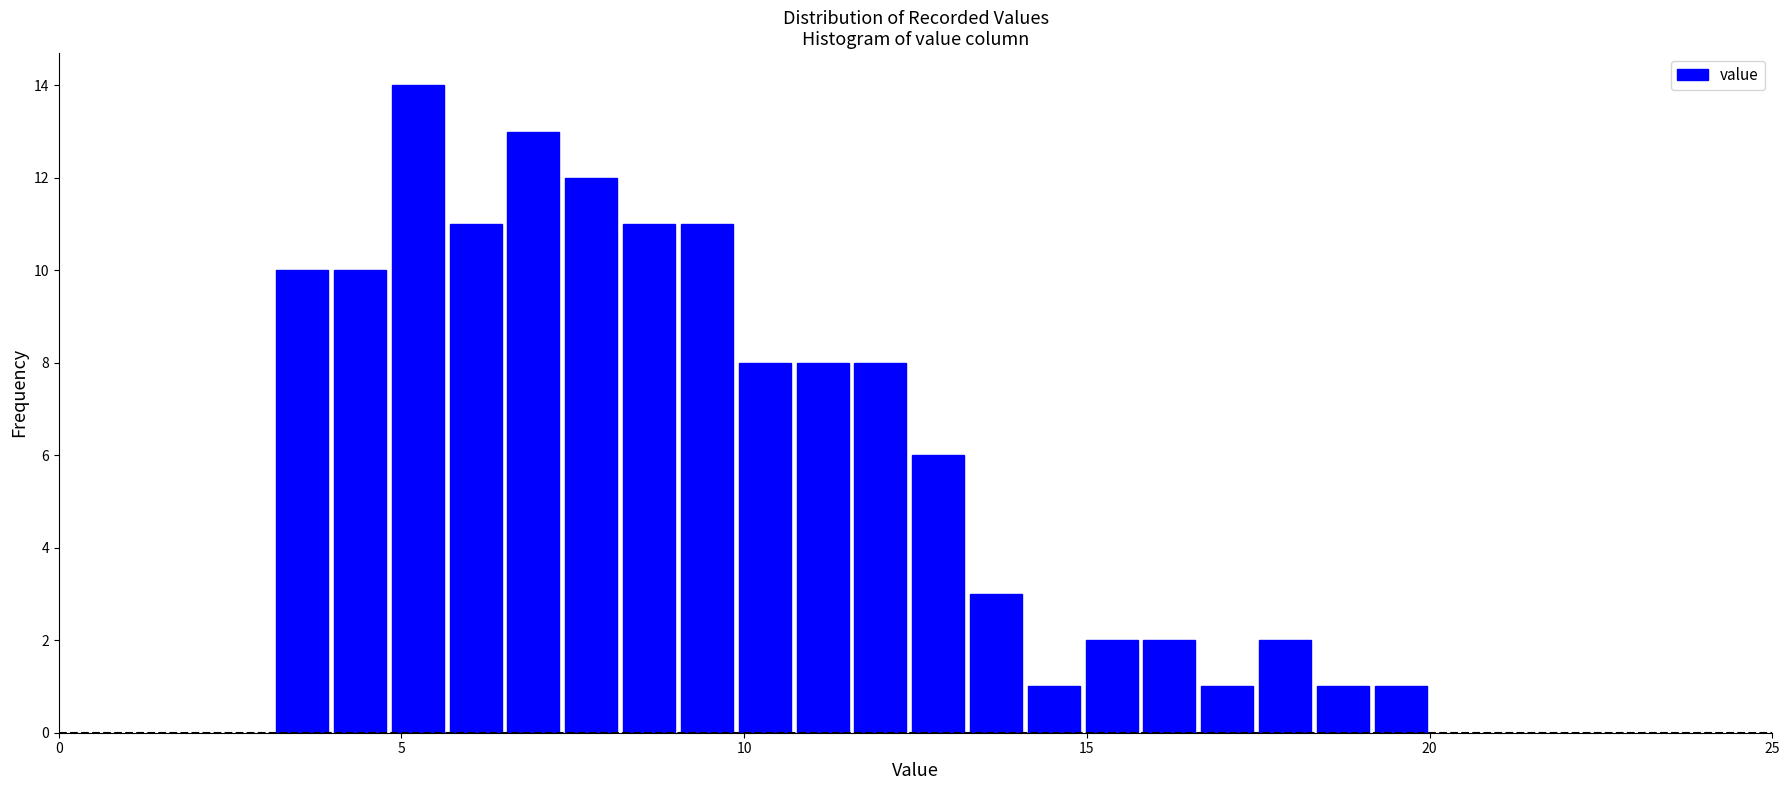

Read against the x-axis, roughly where is the centre of the tallest bar?

5.0